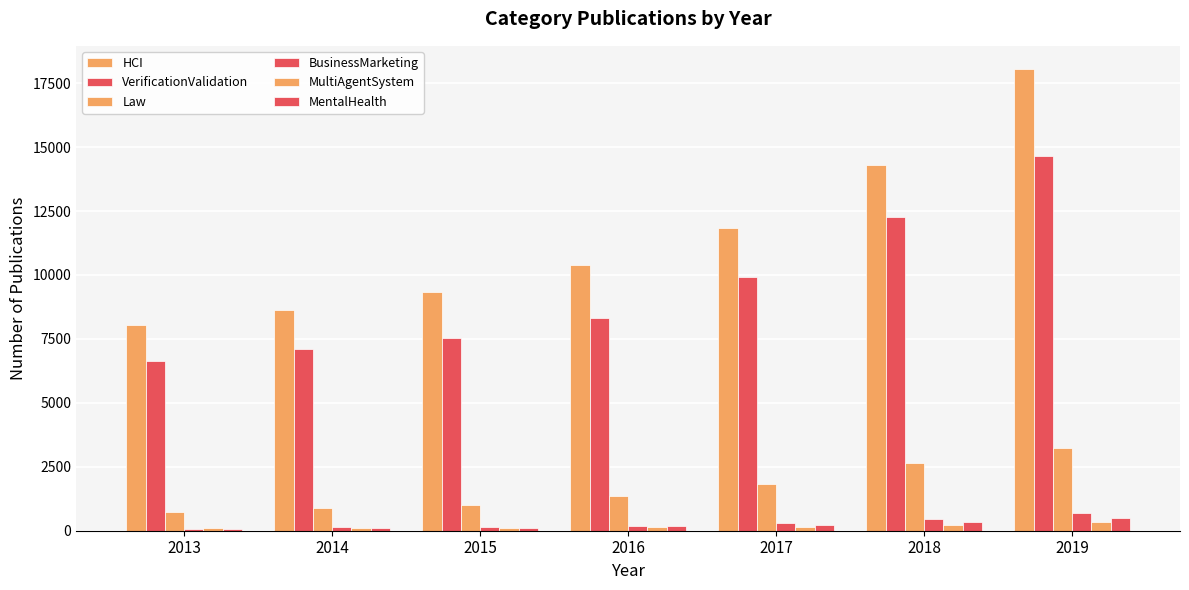

Reading left to right, list all the values displayed in this chart.

HCI: 8031	8645	9352	10406	11822	14291	18055
VerificationValidation: 6627	7107	7551	8318	9906	12265	14647
Law: 721	893	1023	1346	1831	2629	3244
BusinessMarketing: 79	127	133	187	301	451	678
MultiAgentSystem: 117	122	110	132	145	222	328
MentalHealth: 64	92	120	183	226	333	510